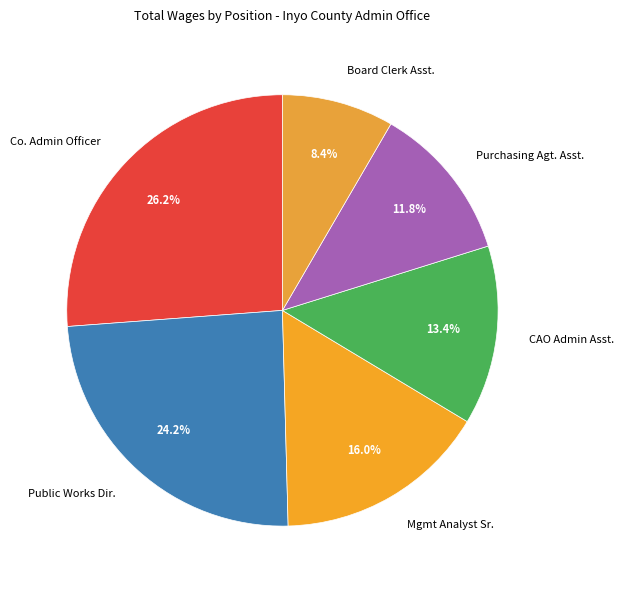

How many segments does this pie chart have?

6